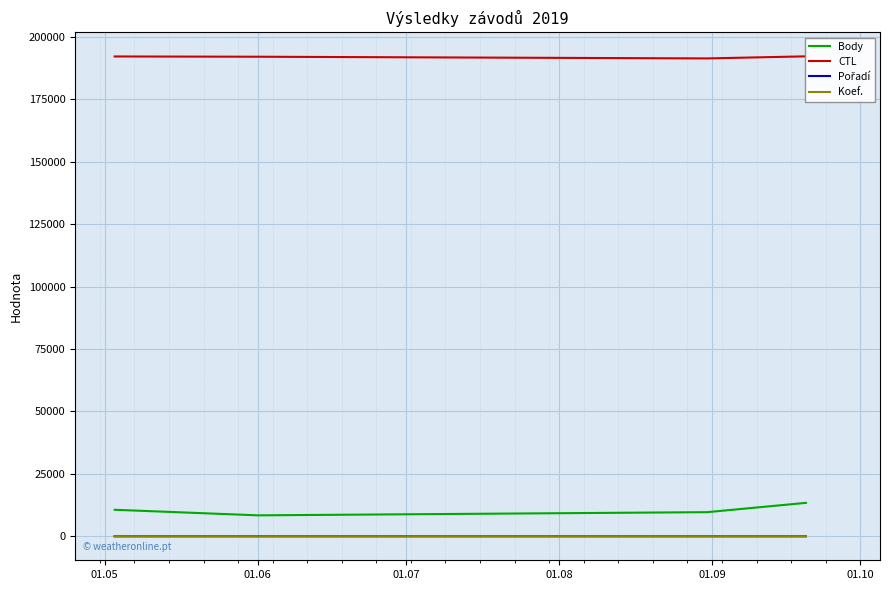

True or false: Koef. and Body intersect in this chart.

False